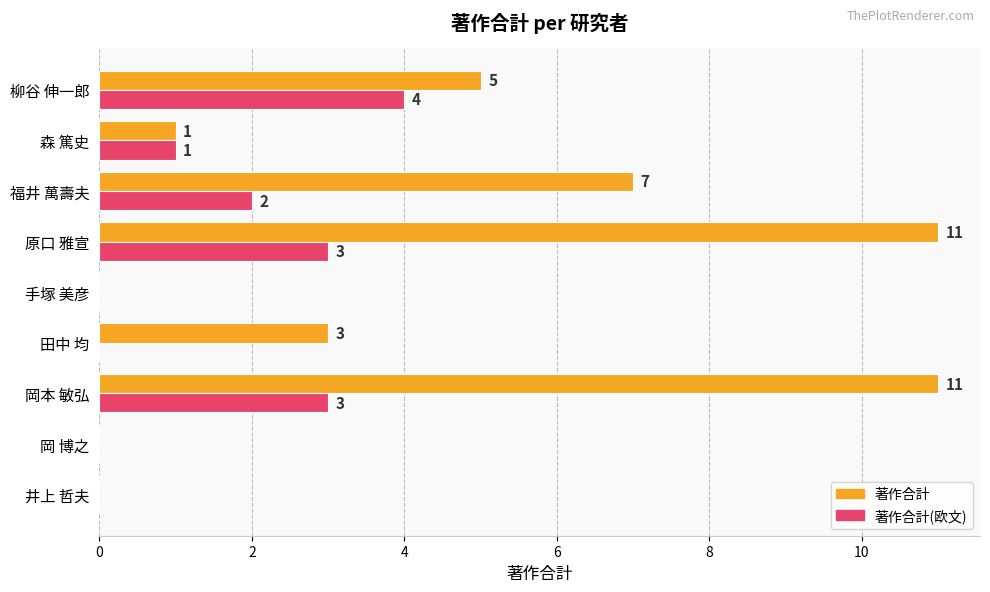

Is it true that 著作合計 equals -7 at 手塚 美彦?

False